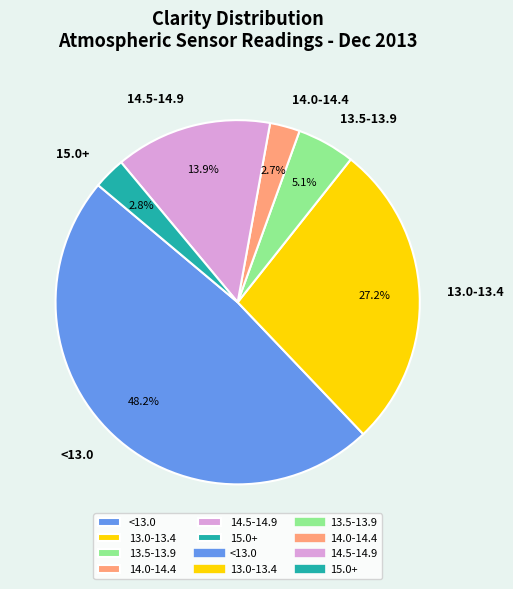

Count the number of slices in the pie.

6